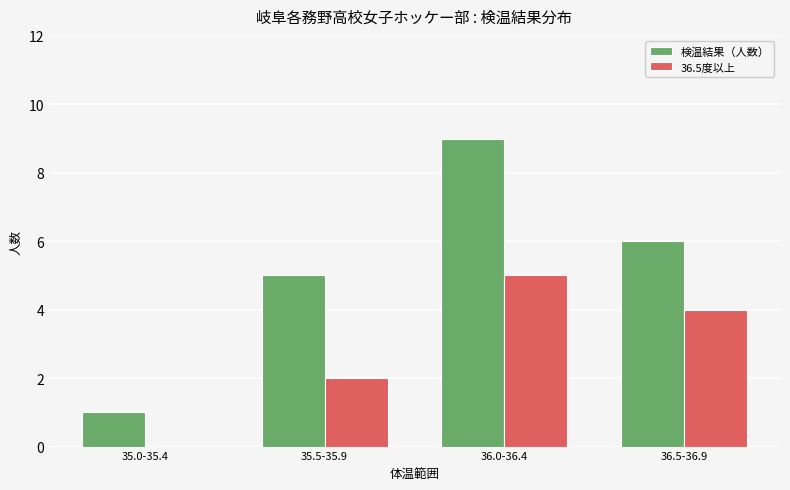

What is the maximum value for 36.5度以上?

5